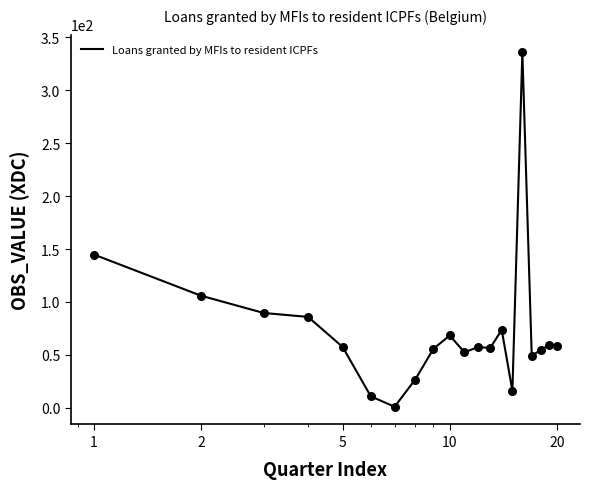

What is the maximum value shown in the chart?

335.8